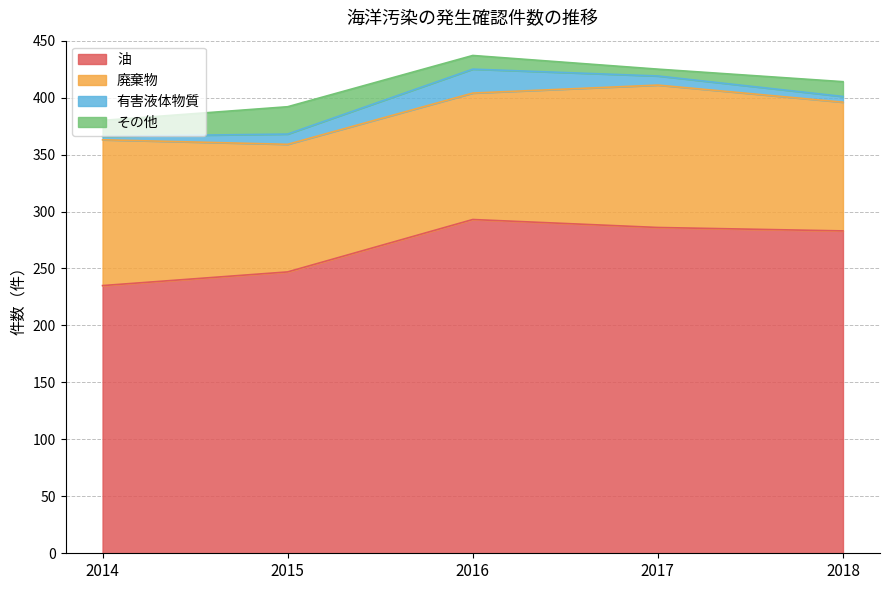

True or false: 油 and 廃棄物 intersect in this chart.

False